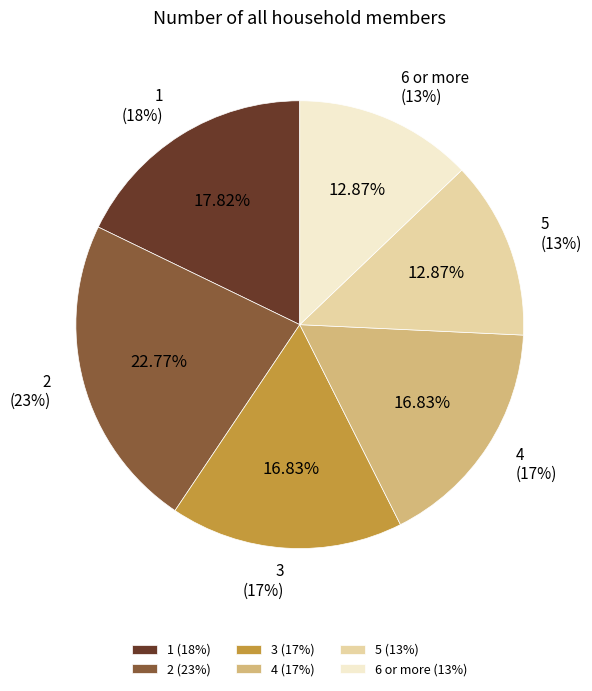

Is there any slice that represents more than half of the pie?

No